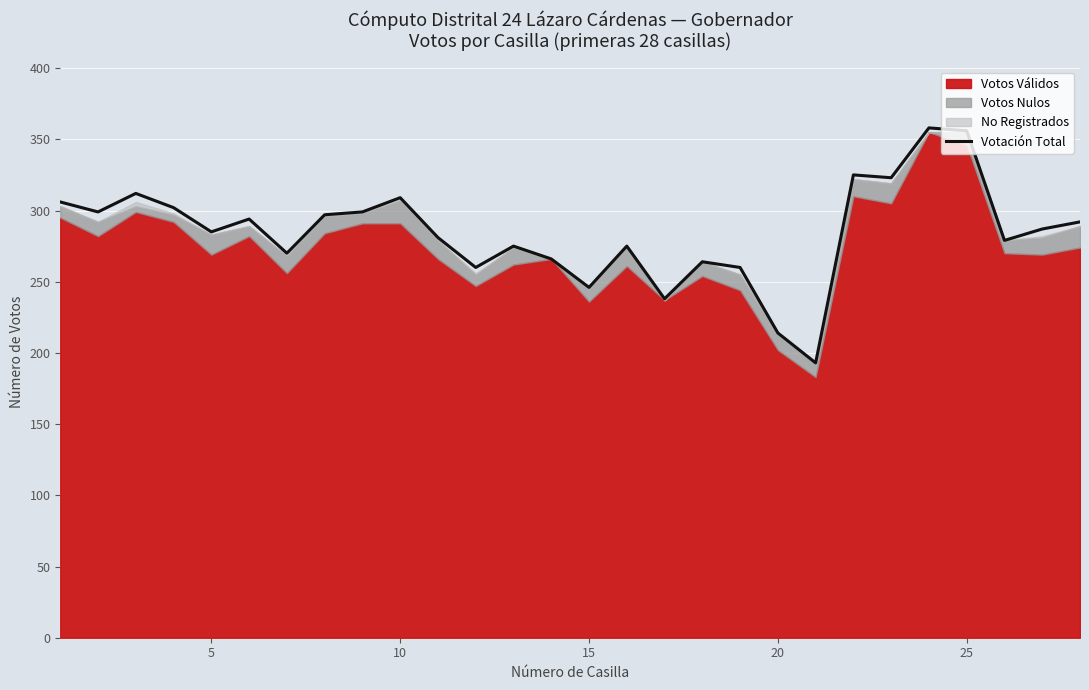

What is the maximum value for Votación Total?

358